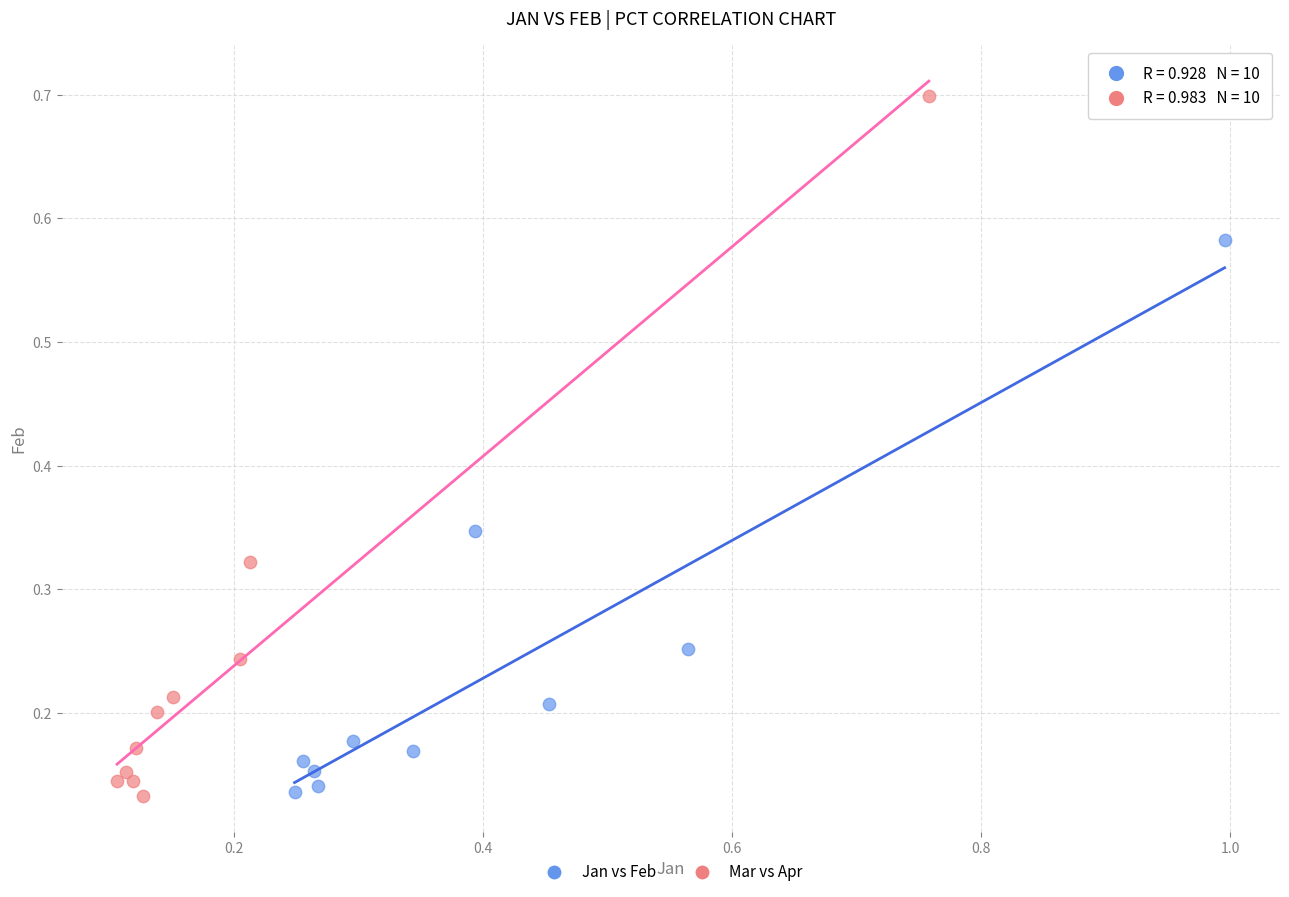

Which series has the widest spread of Y values?

Mar vs Apr